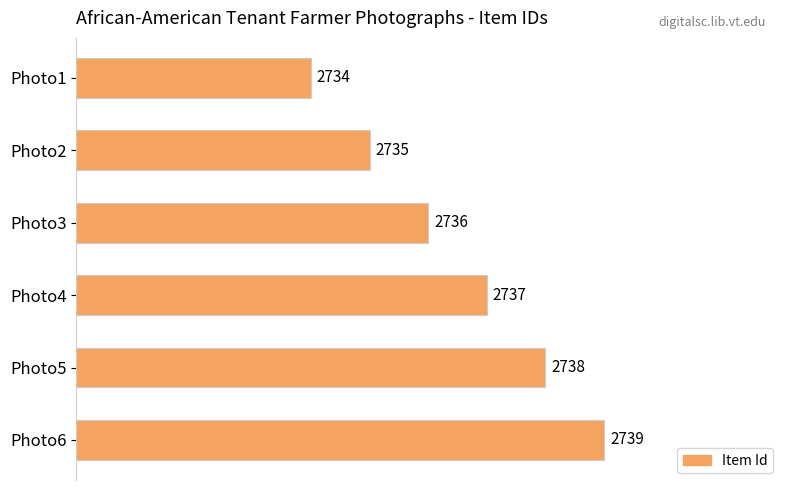

Reading bottom to top, transcribe all the data shown in this chart.

Photo6=2739	Photo5=2738	Photo4=2737	Photo3=2736	Photo2=2735	Photo1=2734